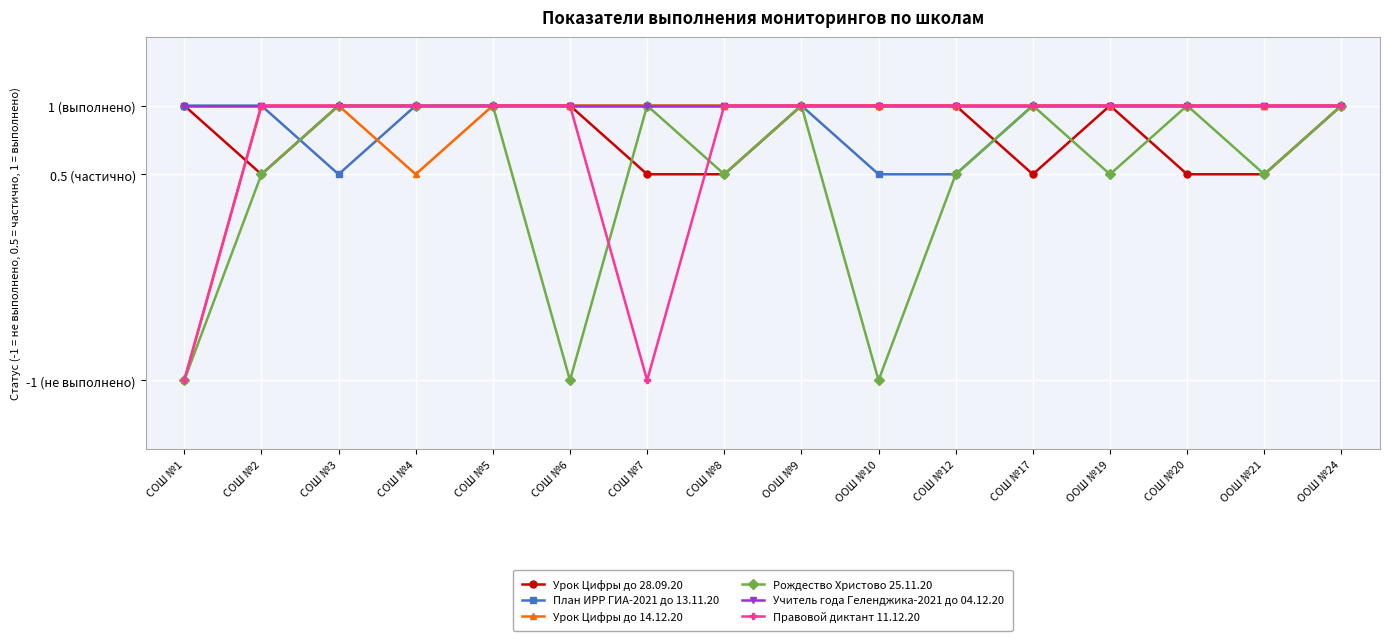

What are all the series names shown in the legend?

Урок Цифры до 28.09.20, План ИРР ГИА-2021 до 13.11.20, Урок Цифры до 14.12.20, Рождество Христово 25.11.20, Учитель года Геленджика-2021 до 04.12.20, Правовой диктант 11.12.20